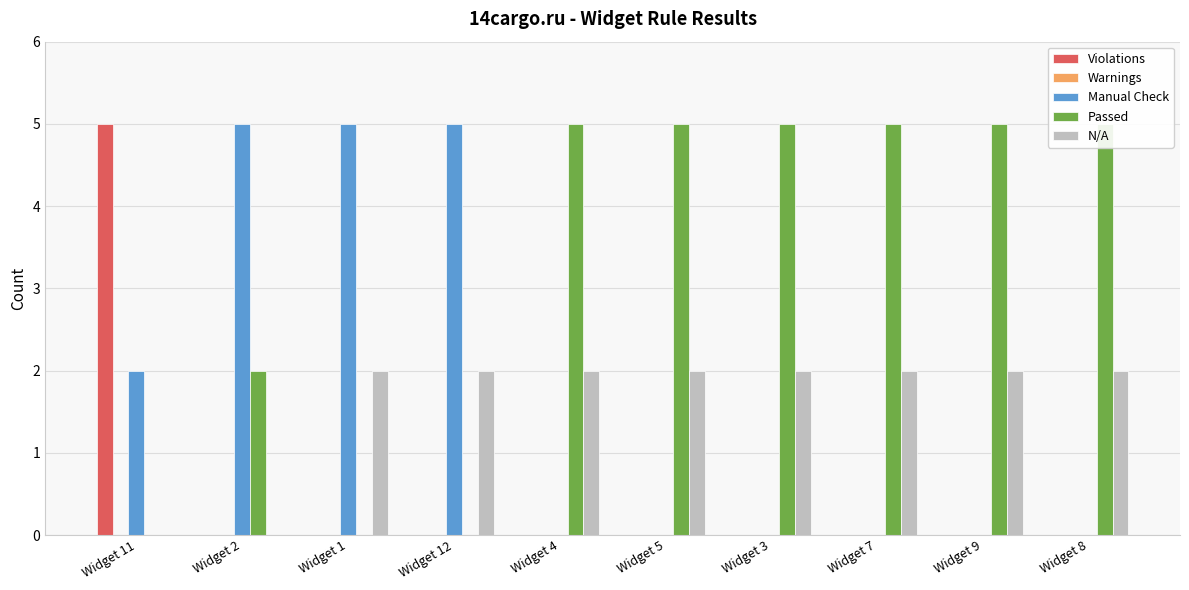

What is the spread (max minus min) of values at Widget 12?

5